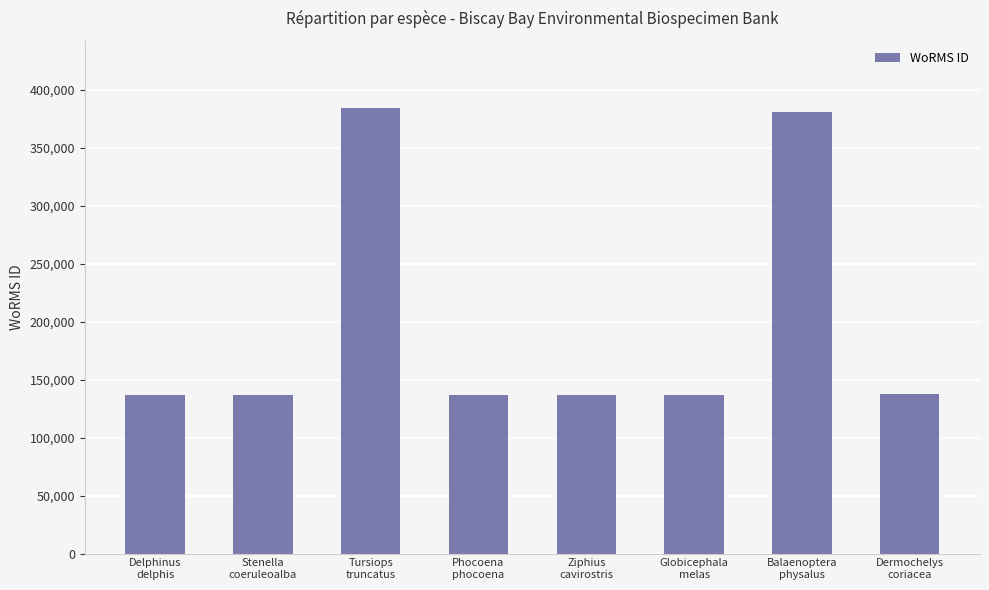

What is the value of the 3rd bar from the left?

384564